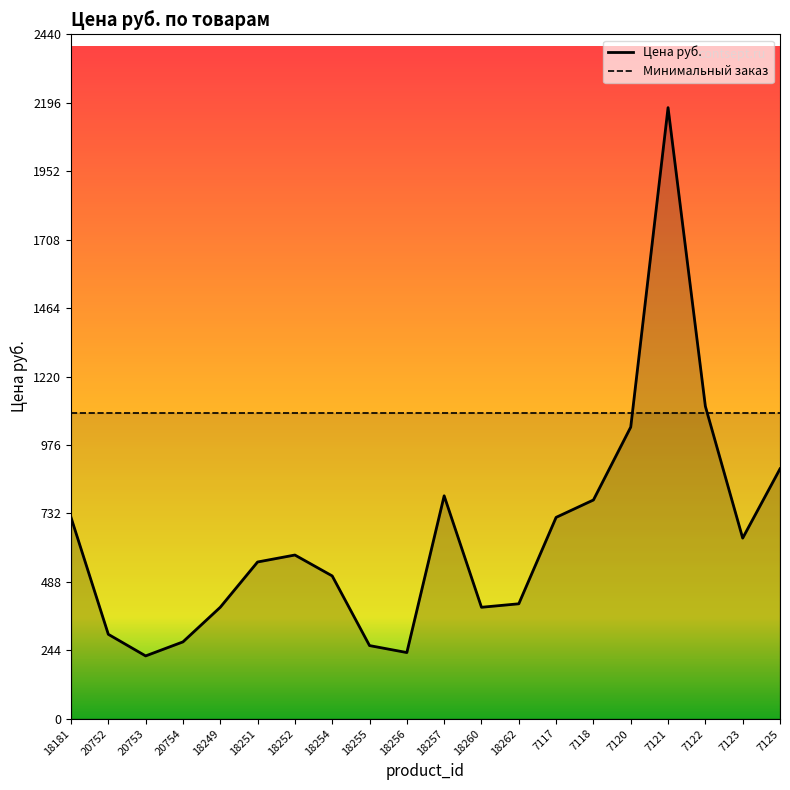

Count the number of data series in this chart.

2